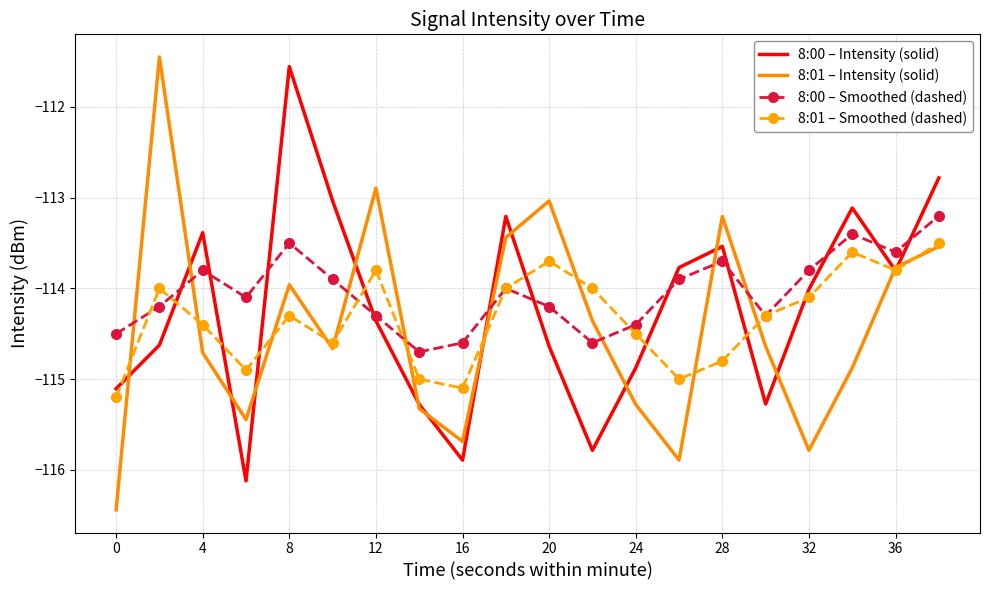

True or false: 8:00 – Smoothed (dashed) and 8:00 – Intensity (solid) cross at least once.

True